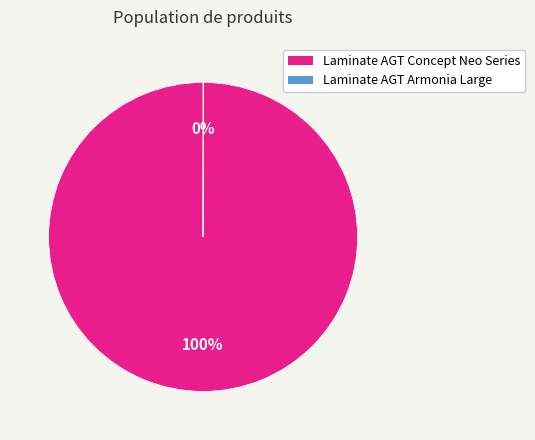

Is there a majority slice in this chart?

Yes